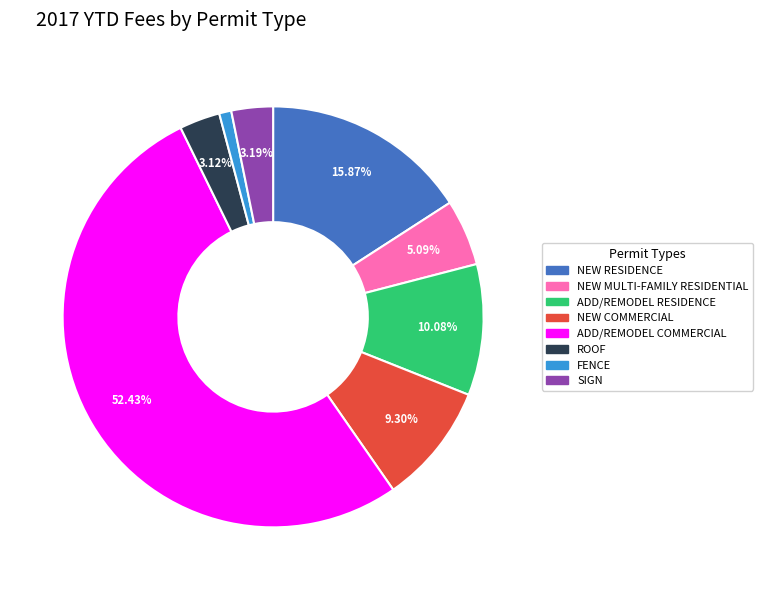

The ADD/REMODEL COMMERCIAL slice represents 42% of the pie. True or false?

False